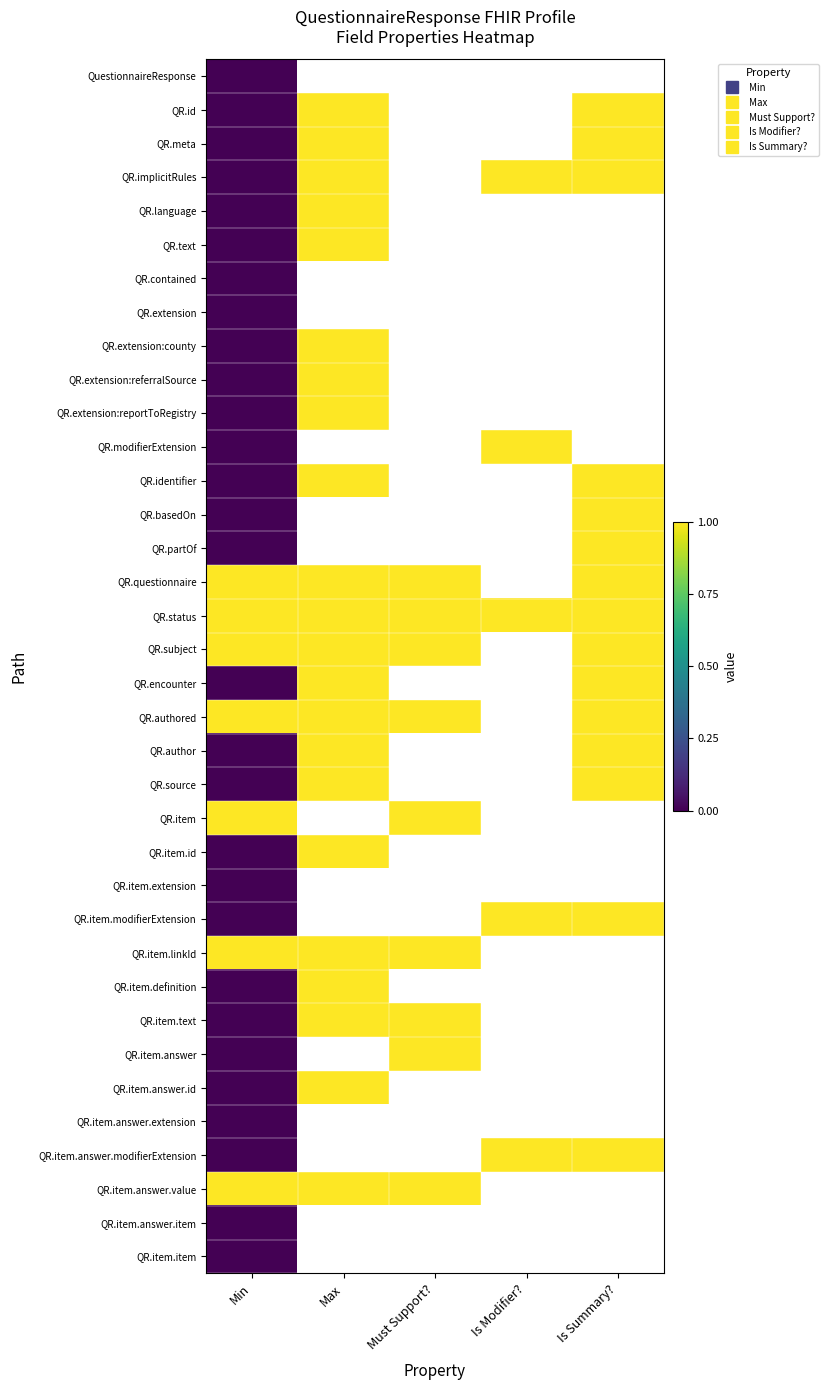

At how many categories does at least one series exceed 0?

5